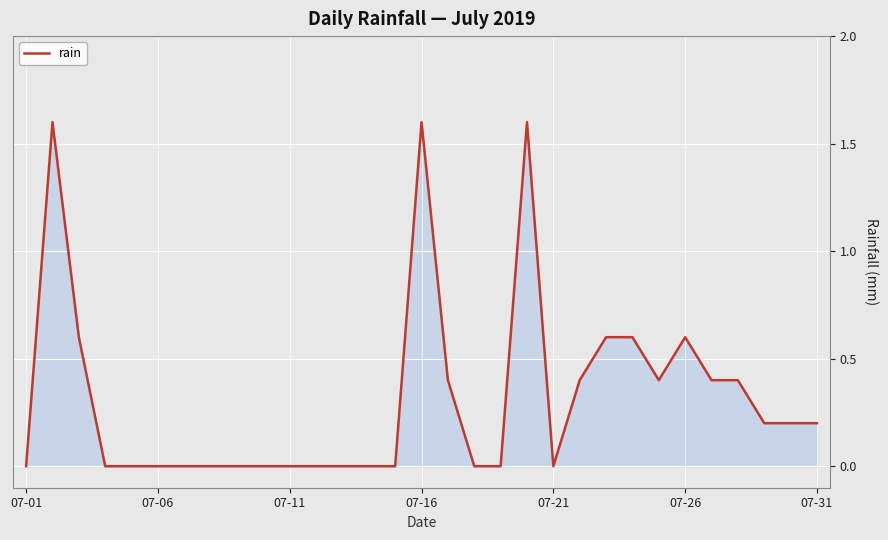

What is the maximum value shown in the chart?

1.6